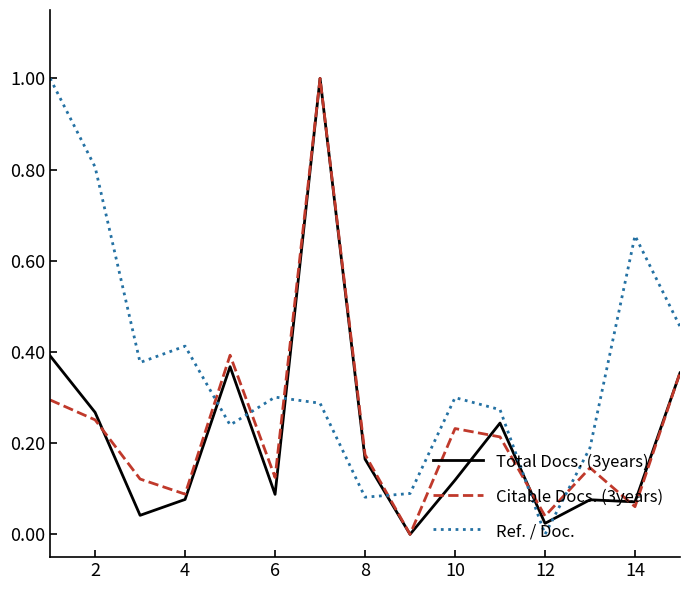

Which series ends up on top after the final intersection of Total Docs. (3years) and Ref. / Doc.?

Ref. / Doc.